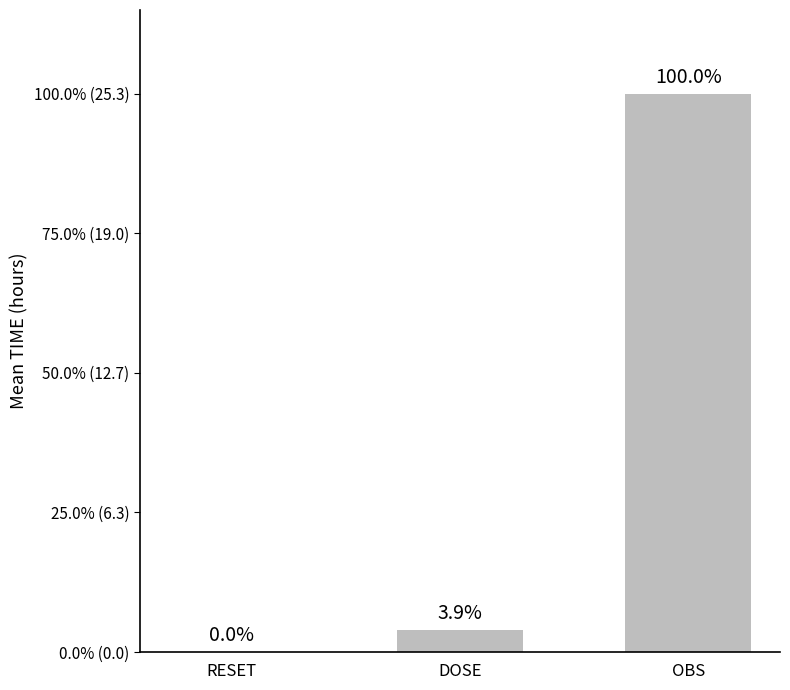

What is the average value?

8.8